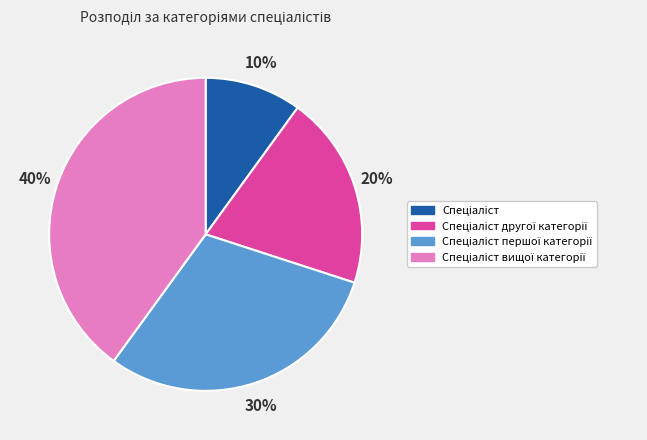

To the nearest percent, what is the average slice percentage?

25%